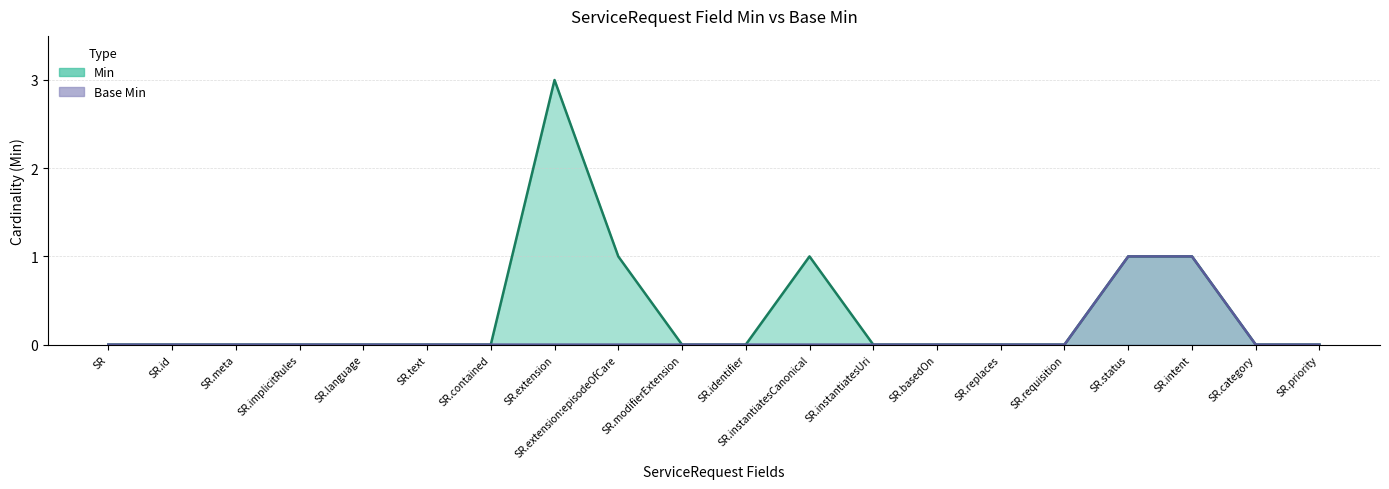

What is the sum of all Base Min values?

2